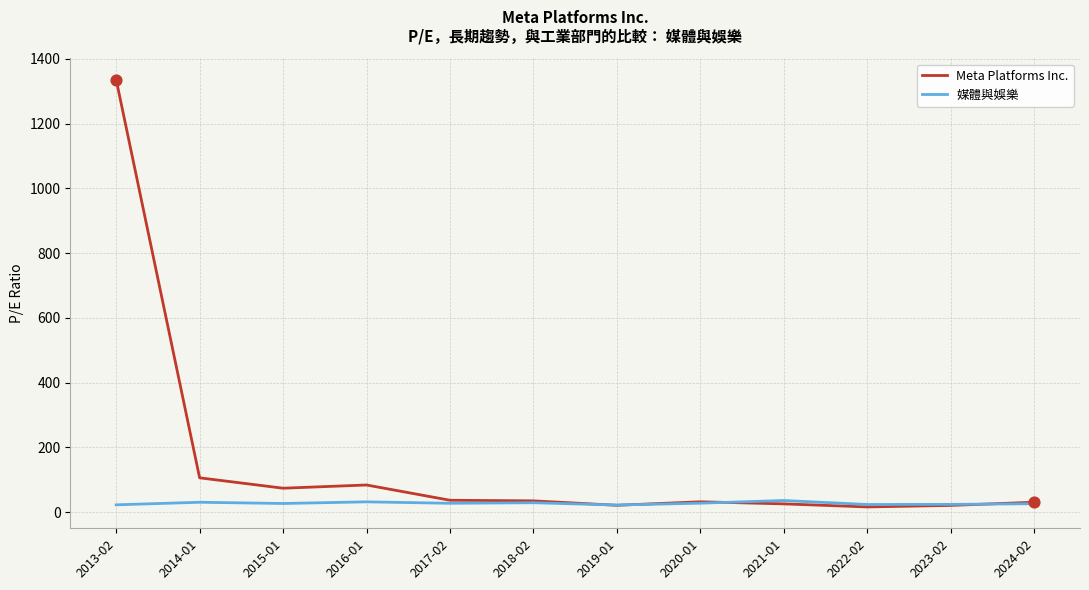

At how many categories does at least one series exceed 675?

1